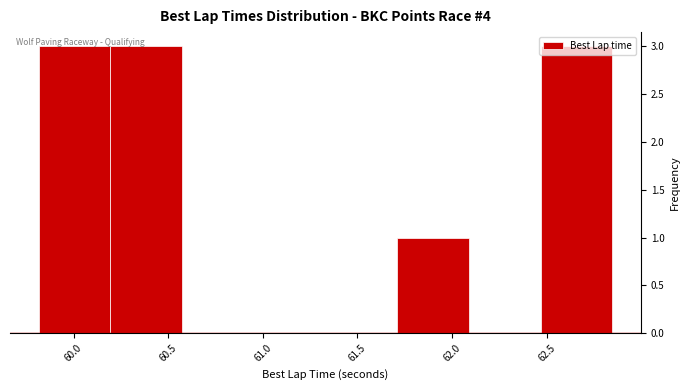

How tall is the bar that spans 60.20 to 60.55 on the x-axis? Neither the bar edges nor the heights are printed on the chart, so give them approximately, as read against the axes.

3